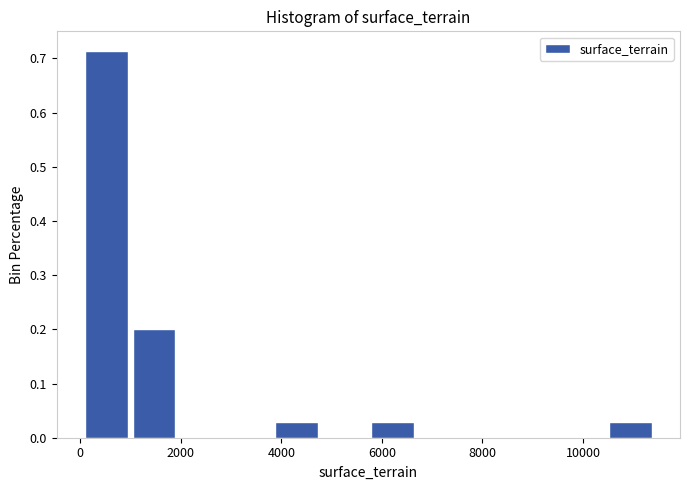

Over which range of the x-axis is the bar tallest?

0 to 1000